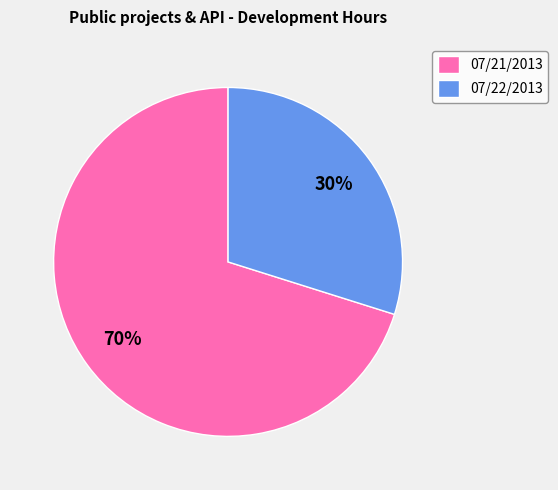

Rank the categories by value from lowest to highest.

07/22/2013, 07/21/2013